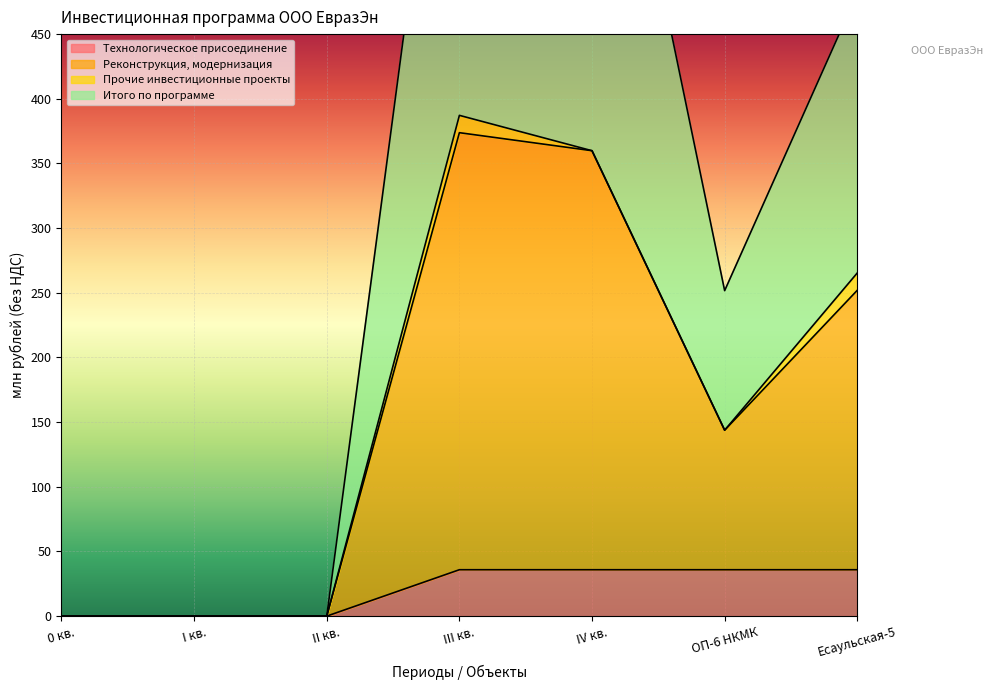

What is the spread (max minus min) of values at IV кв.?

711.2